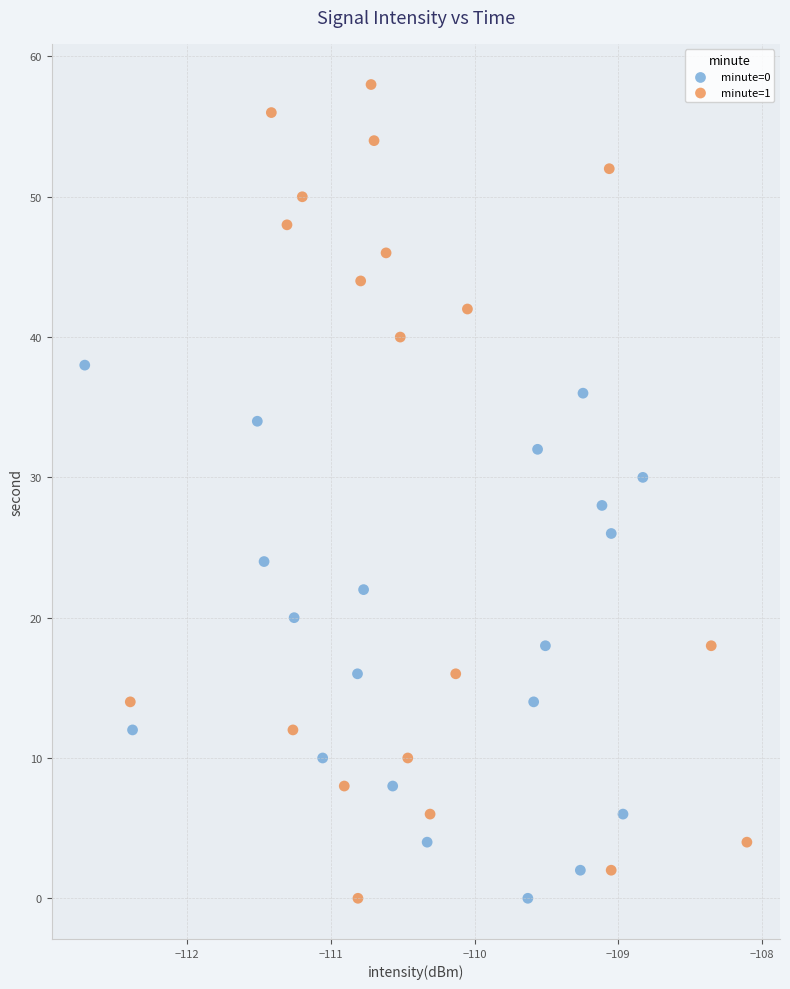

Which series has the largest Y range (max minus min)?

minute=1